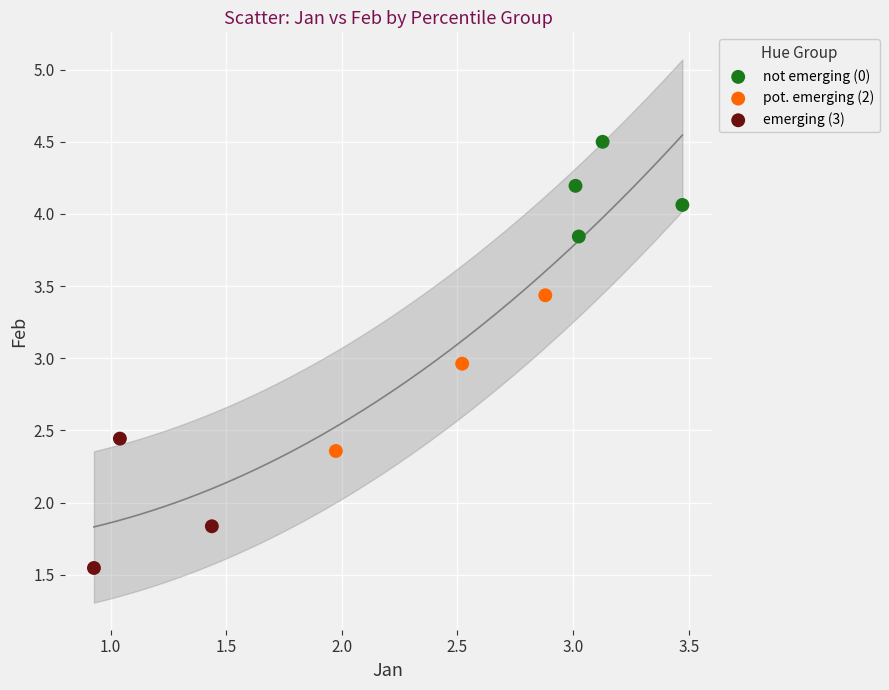

What are all the series names shown in the legend?

not emerging (0), pot. emerging (2), emerging (3)